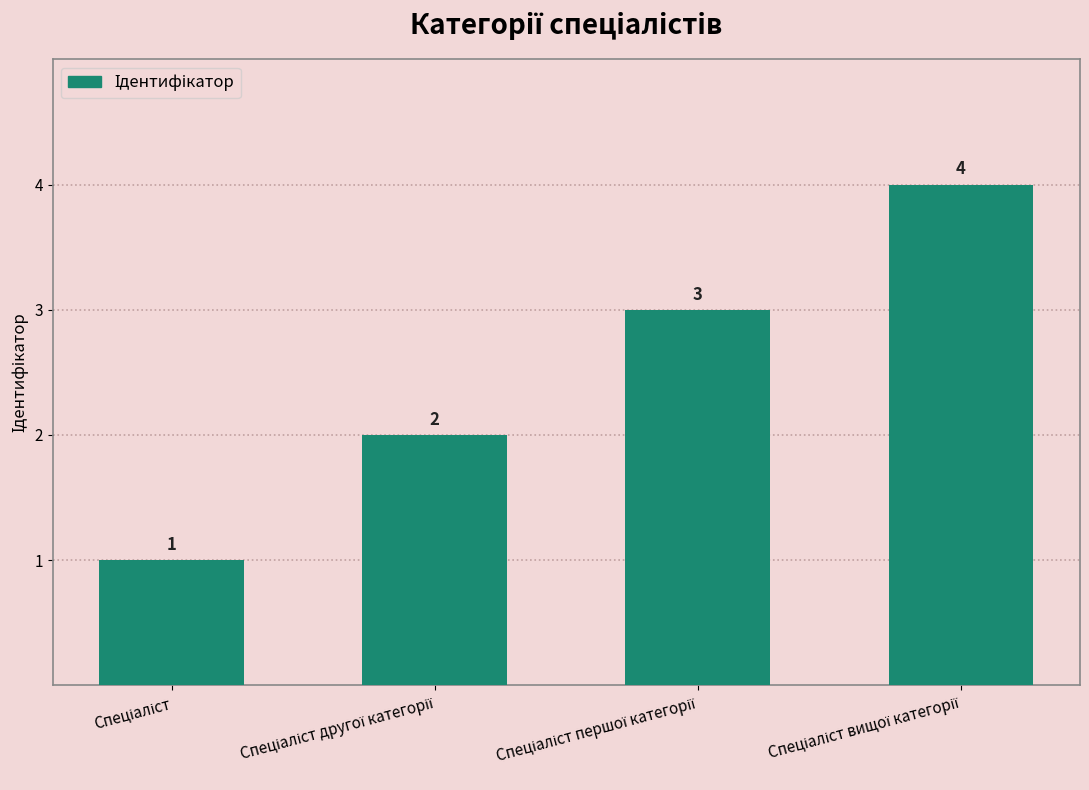

What is the difference between the maximum and minimum values?

3